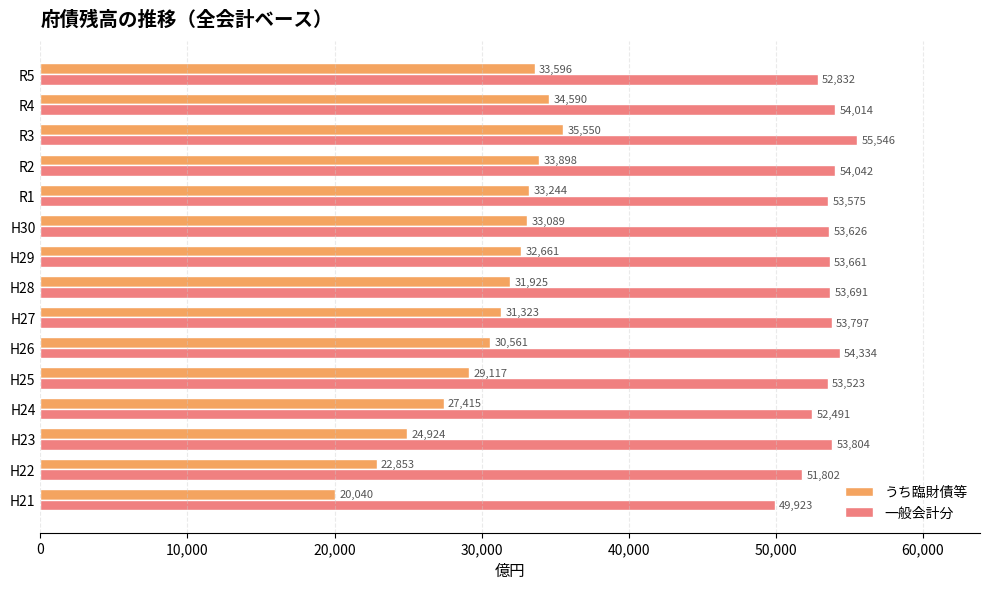

Rank the series by their average value, from highest to lowest.

一般会計分, うち臨財債等